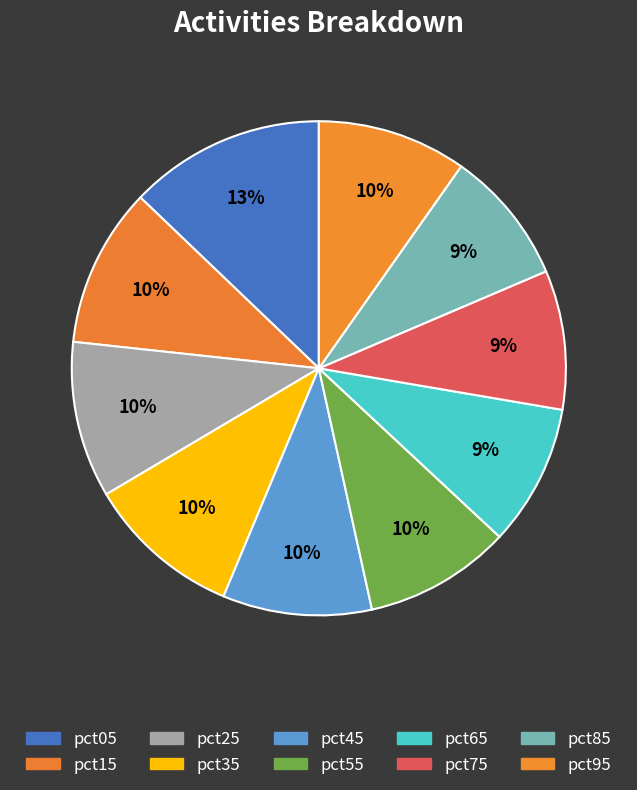

How many segments does this pie chart have?

10